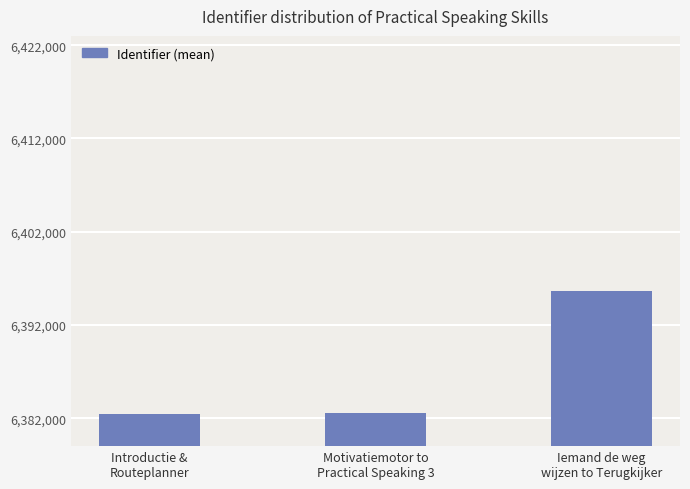

Is it true that the value at Motivatiemotor to
Practical Speaking 3 is 9679805?

False